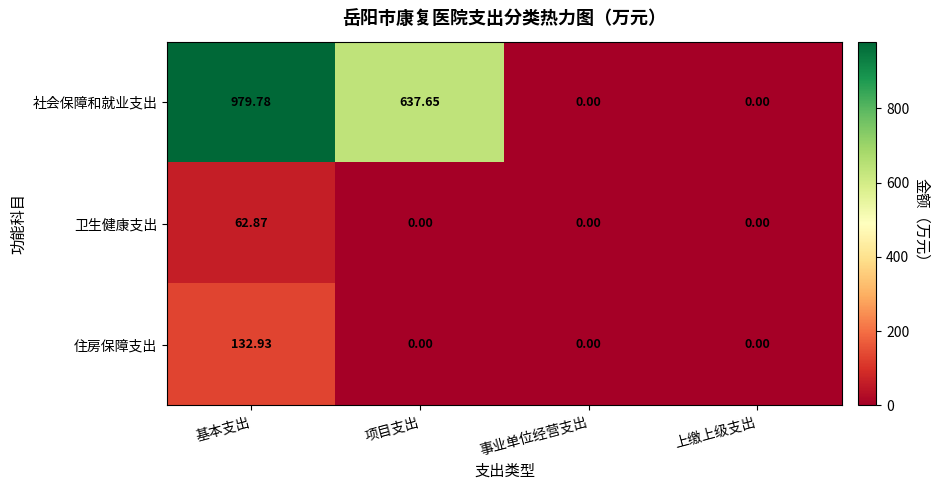

Between 项目支出 and 上缴上级支出, which series saw the biggest shift?

社会保障和就业支出